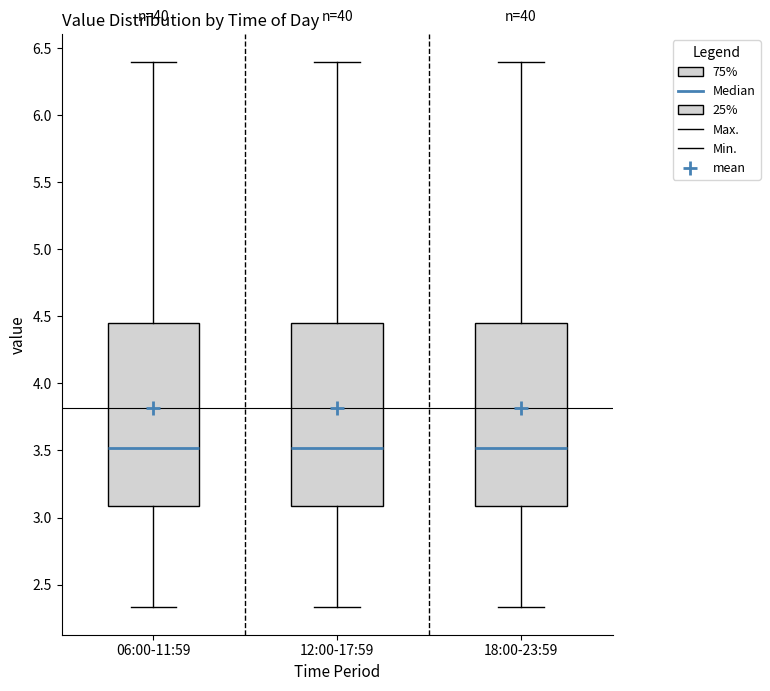

Reading left to right, transcribe this box plot: for each box, give where its median line is, the range the box spans, and where its two whiskers end, as read against the y-axis. The values are not printed on the chart, so give them approximately, as read against the axis.

06:00-11:59: median 3.50, box 3.10 to 4.45, whiskers 2.35 to 6.40
12:00-17:59: median 3.50, box 3.10 to 4.45, whiskers 2.35 to 6.40
18:00-23:59: median 3.50, box 3.10 to 4.45, whiskers 2.35 to 6.40